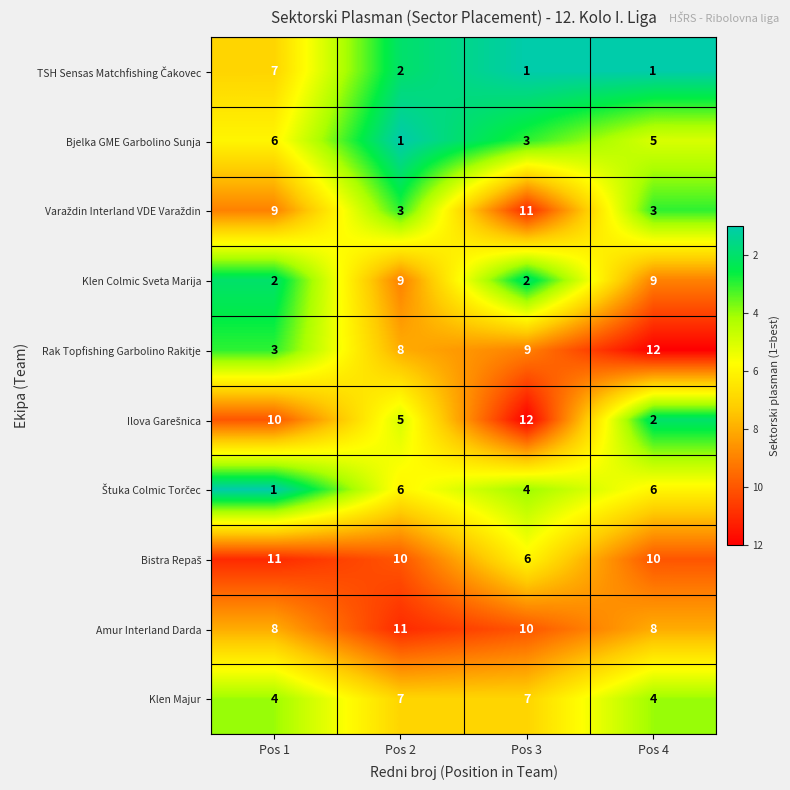

What is the lowest value of the Klen Majur series?

4